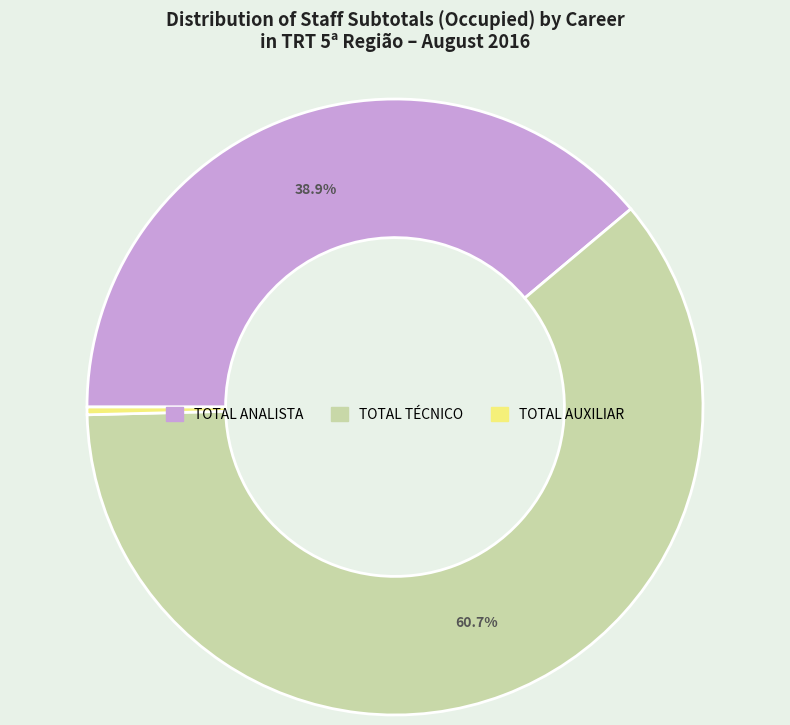

Is the sum of TOTAL TÉCNICO and TOTAL AUXILIAR greater than half?

Yes